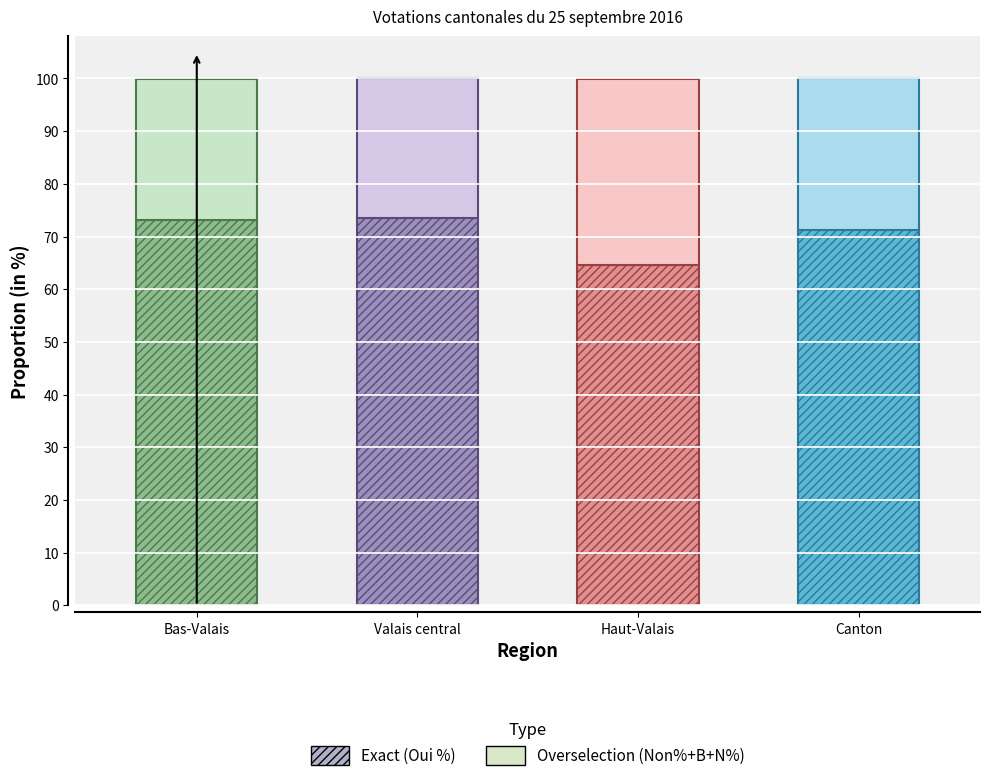

Which label corresponds to the largest value in the chart?

Valais central